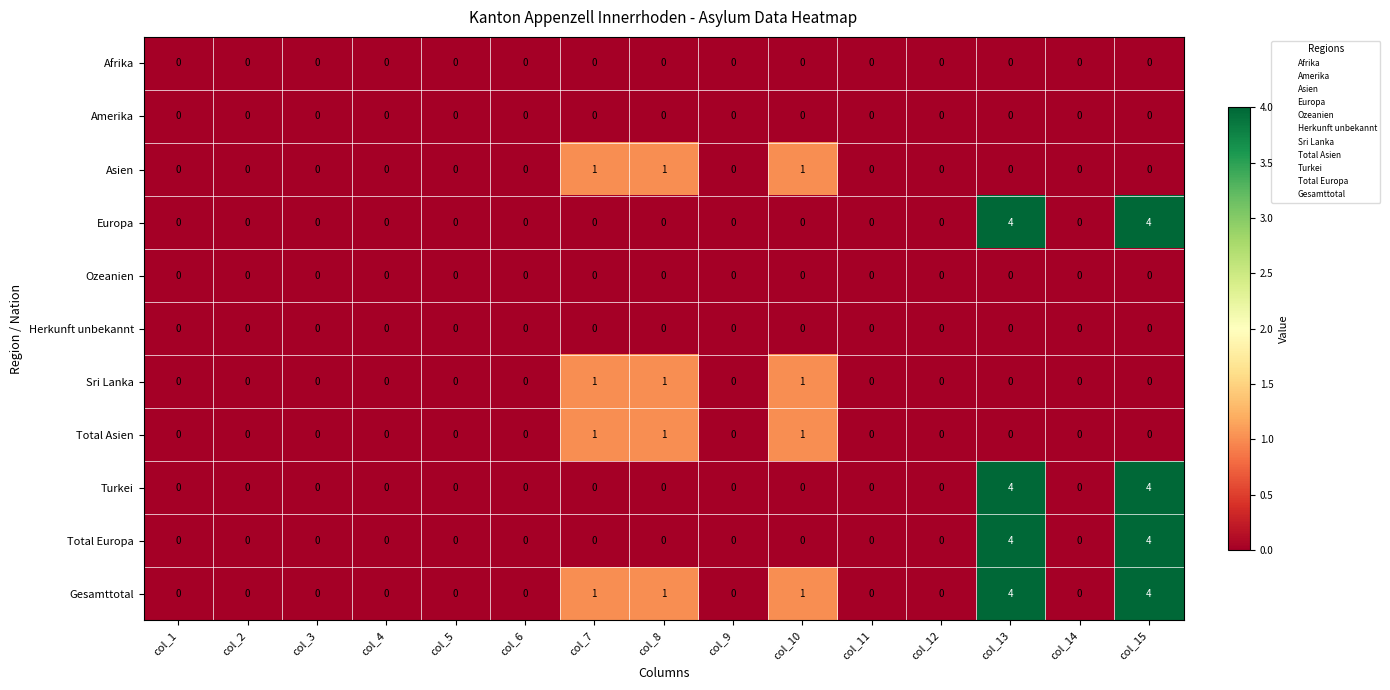

Count the Total Asien values in the range 0 to 1.

15